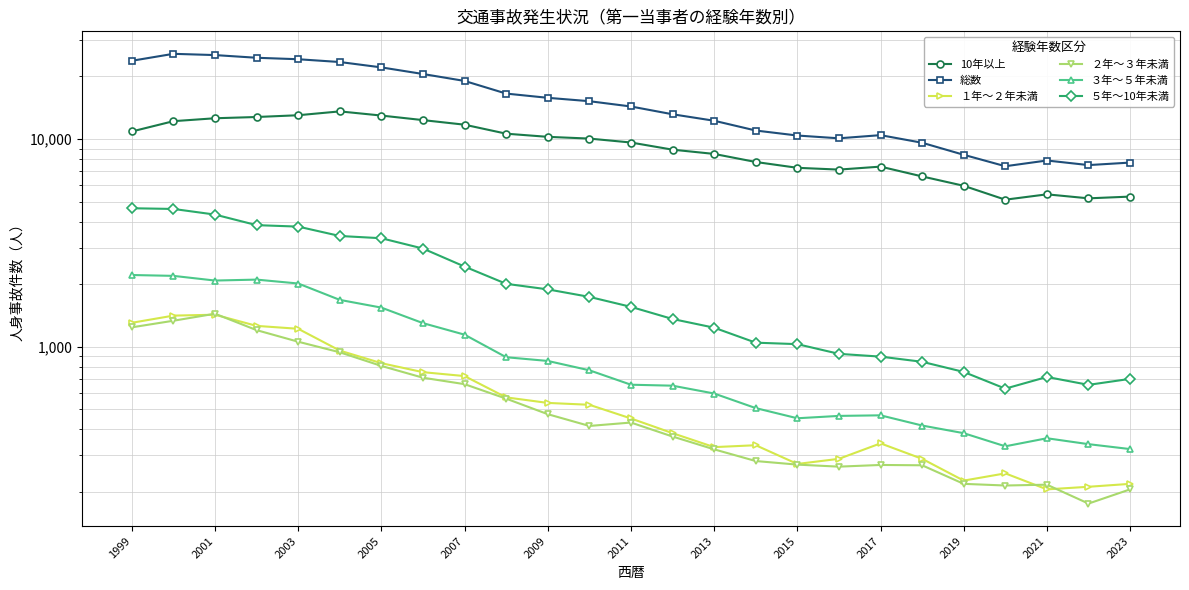

At which category is the sum across all series the highest?

2001